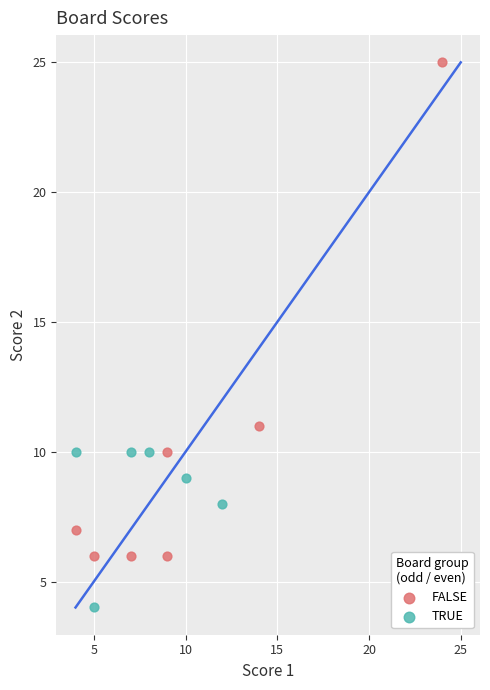

Which series contains the lowest Y value?

TRUE